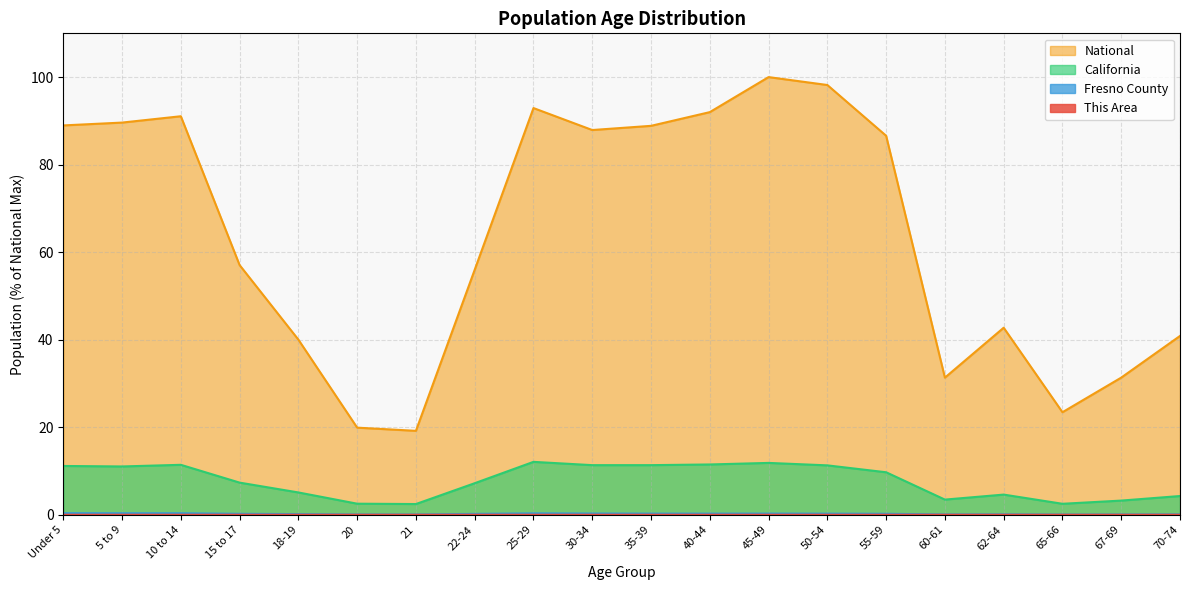

What is the greatest value displayed?

100.0